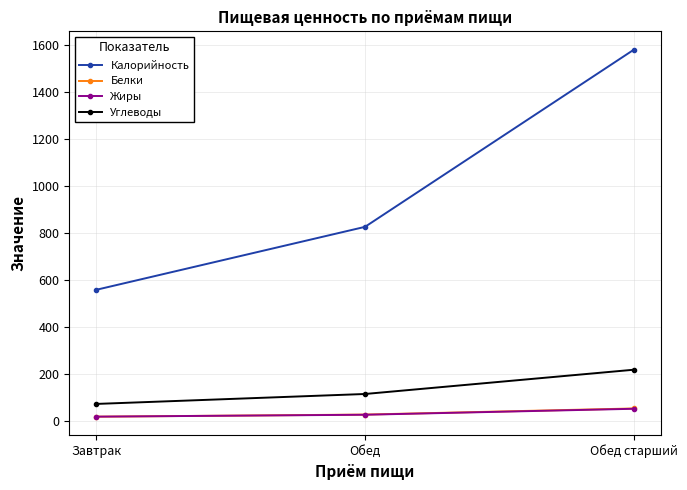

What is the maximum value shown in the chart?

1581.0